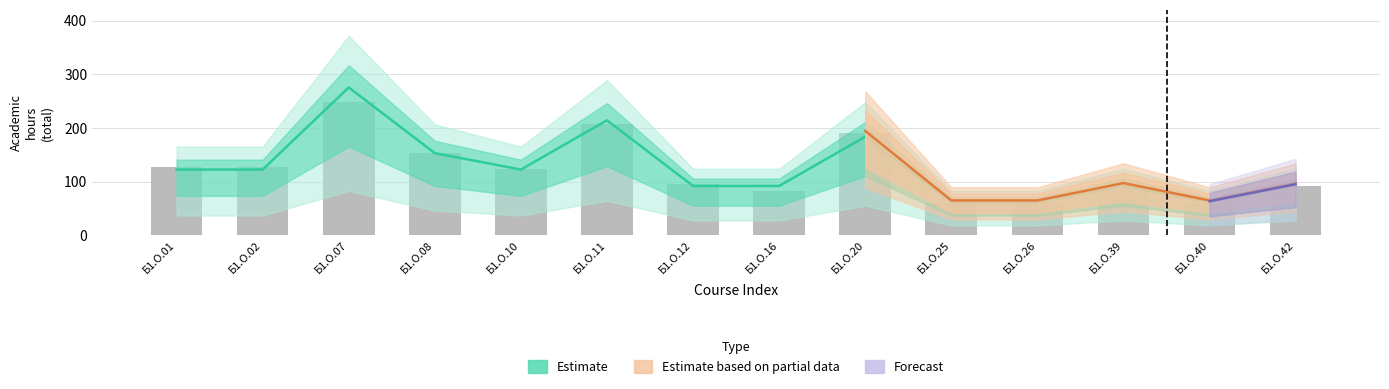

List the labels in order of value, smallest first.

Б1.О.25, Б1.О.26, Б1.О.40, Б1.О.16, Б1.О.39, Б1.О.42, Б1.О.12, Б1.О.10, Б1.О.02, Б1.О.01, Б1.О.08, Б1.О.20, Б1.О.11, Б1.О.07